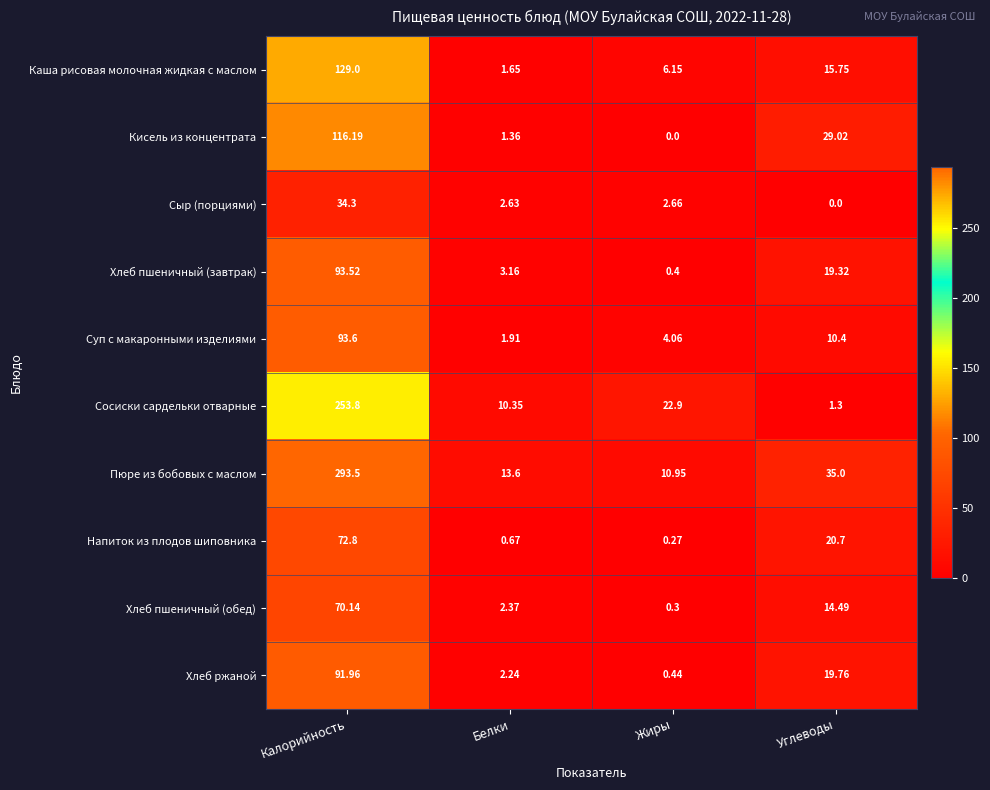

Between Белки and Жиры, which series saw the biggest shift?

Сосиски сардельки отварные